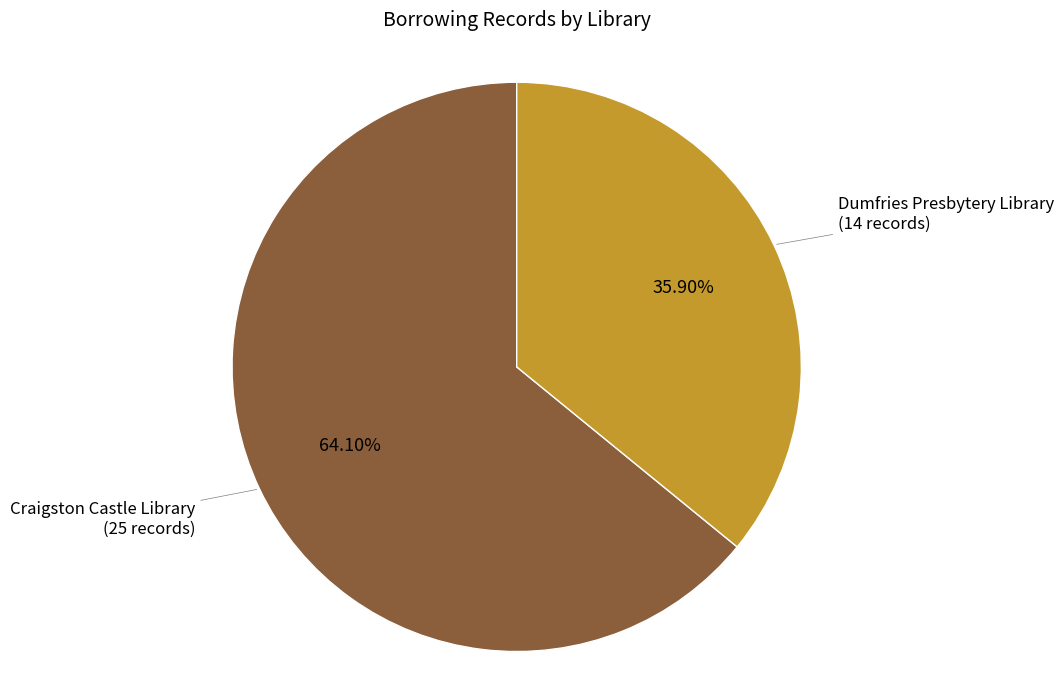

Is there any slice that represents more than half of the pie?

Yes